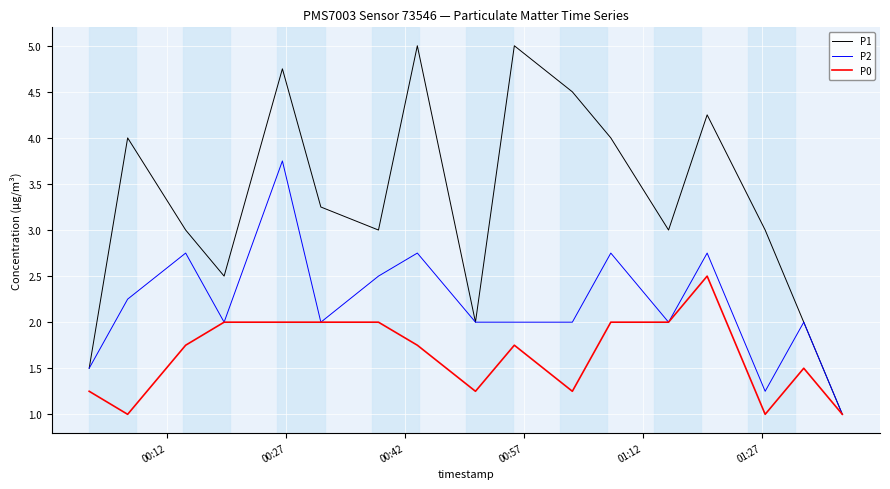

What is the greatest value displayed?

5.0